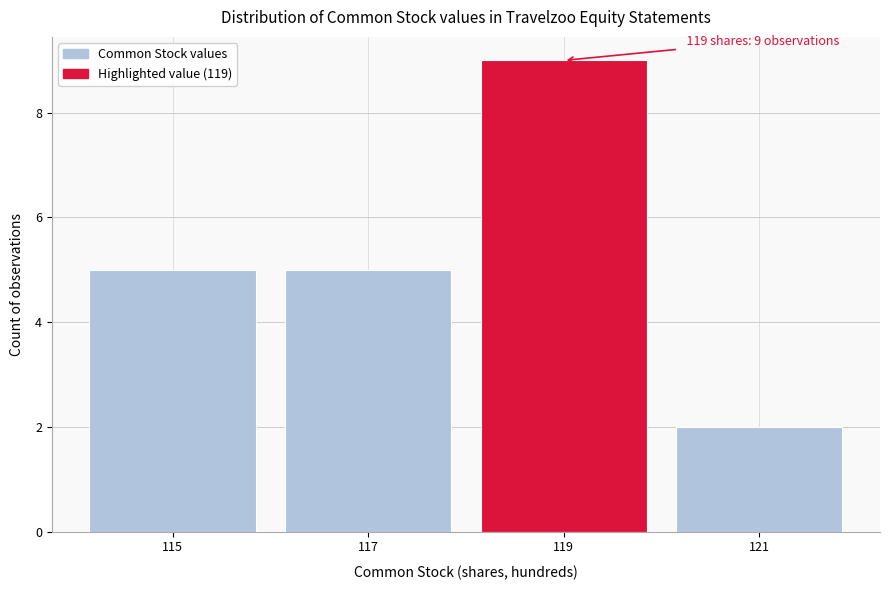

Over which range of the x-axis is the bar tallest?

118 to 120